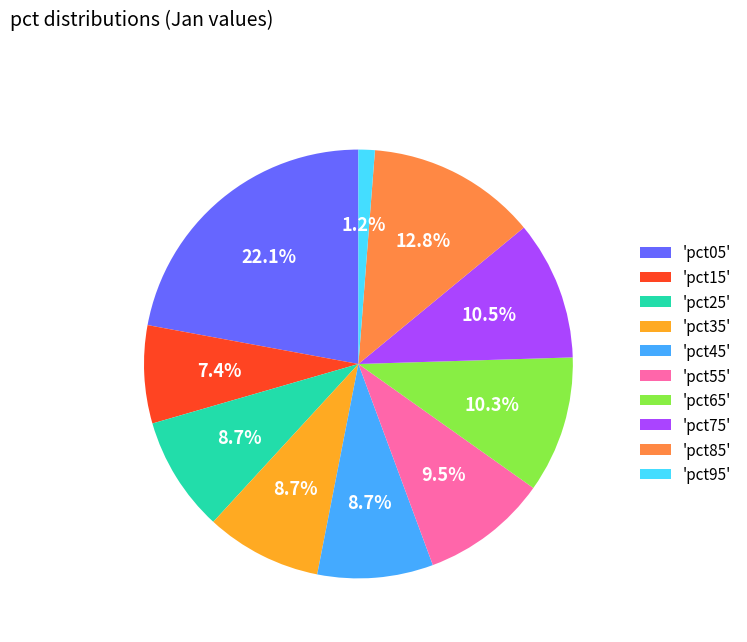

What is the largest slice in the pie chart?

'pct05'